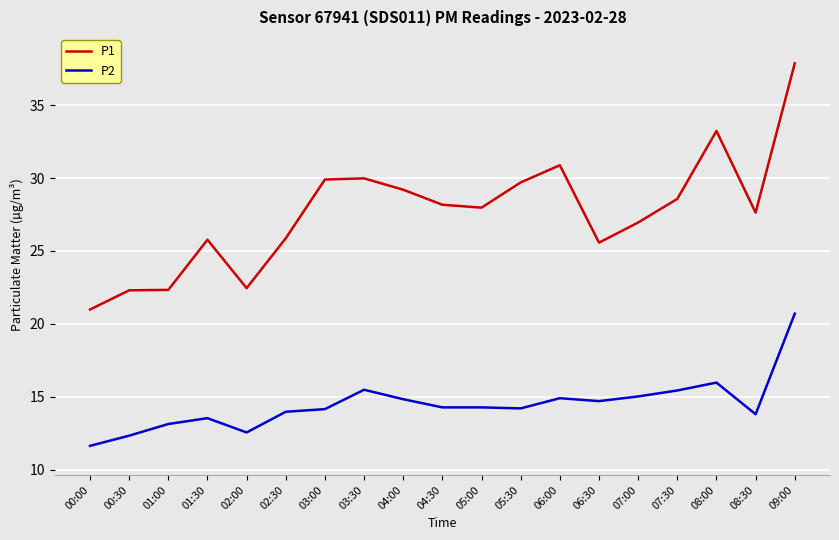

What is the difference between the second highest and minimum values in the P2 series?

4.3